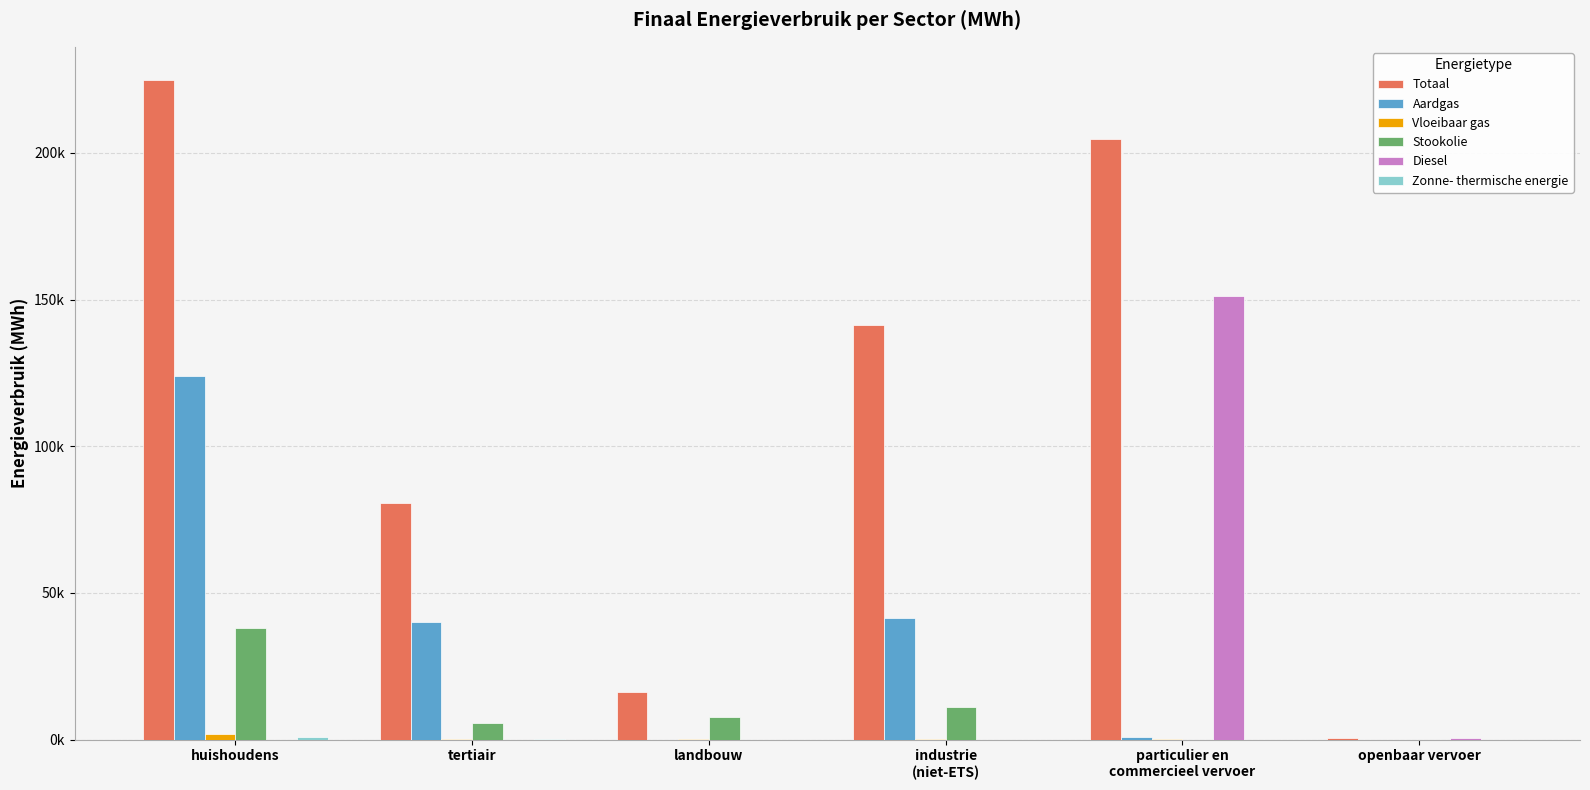

Are the bars grouped side by side (vs. stacked)?

Yes